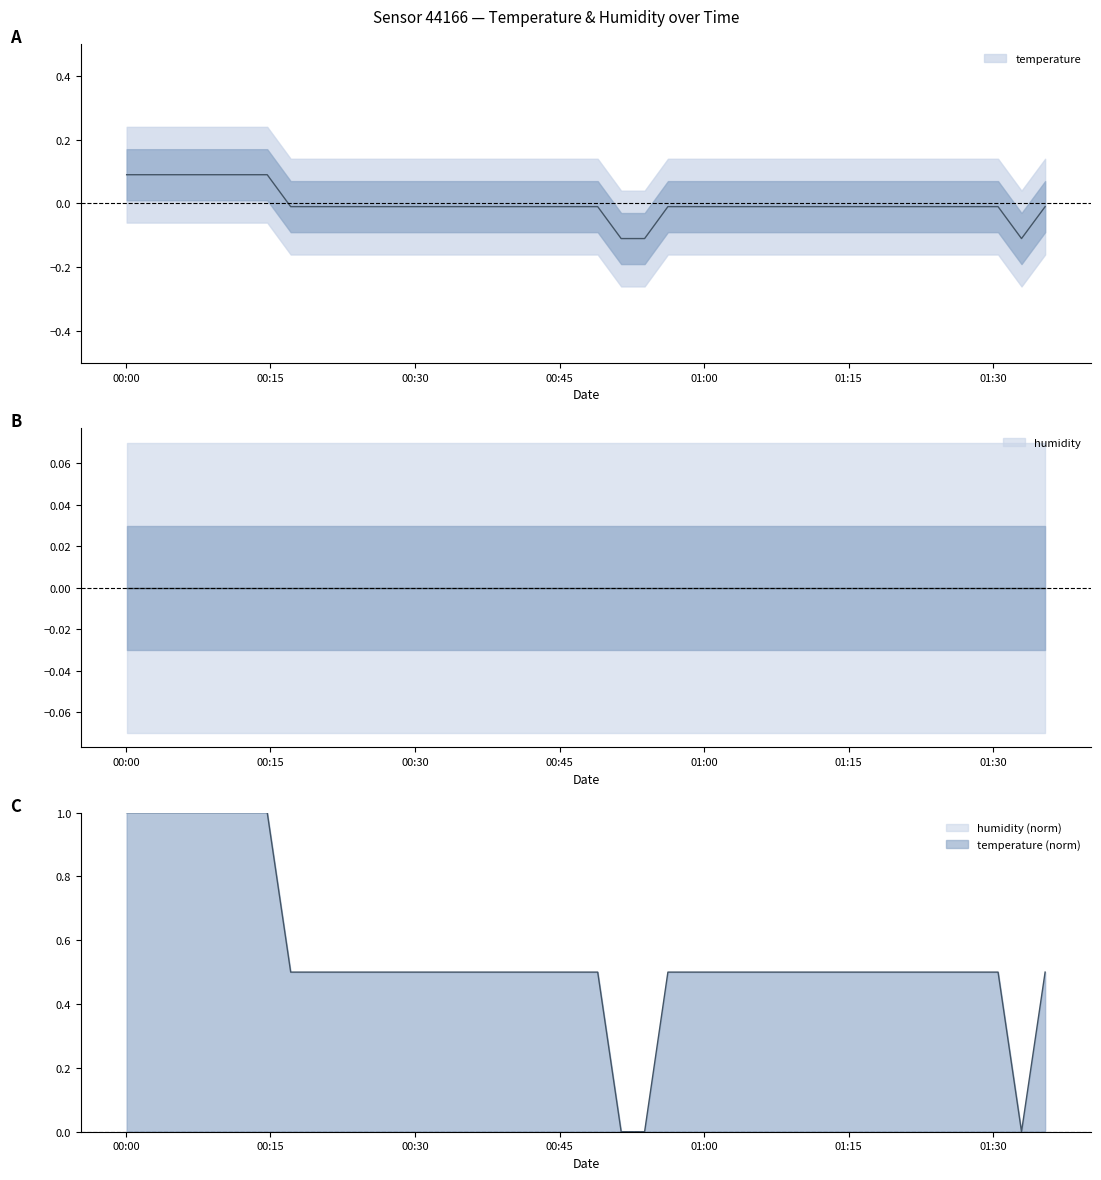

Which label corresponds to the largest value in the chart?

2023-01-23T00:00:05